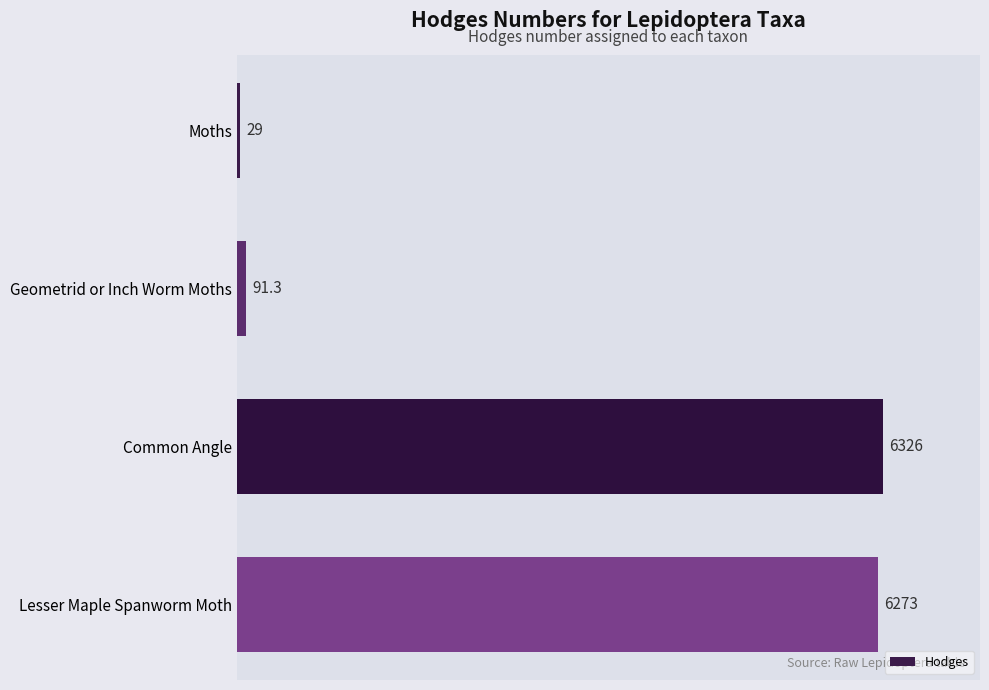

What position from the bottom is Common Angle?

2